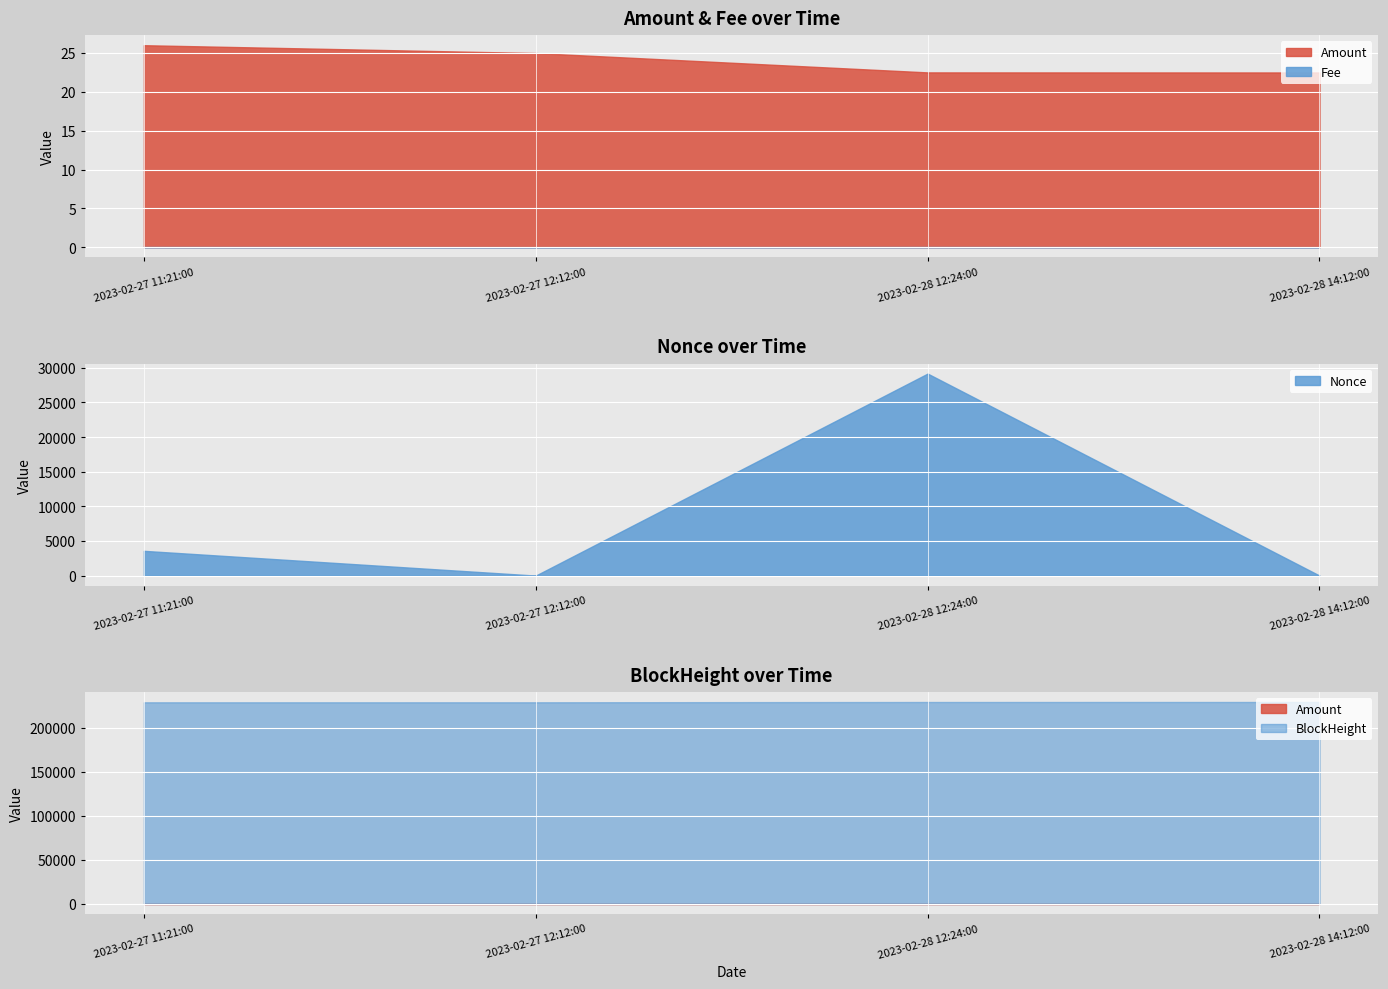

Which label corresponds to the largest value in the chart?

2023-02-28 14:12:00